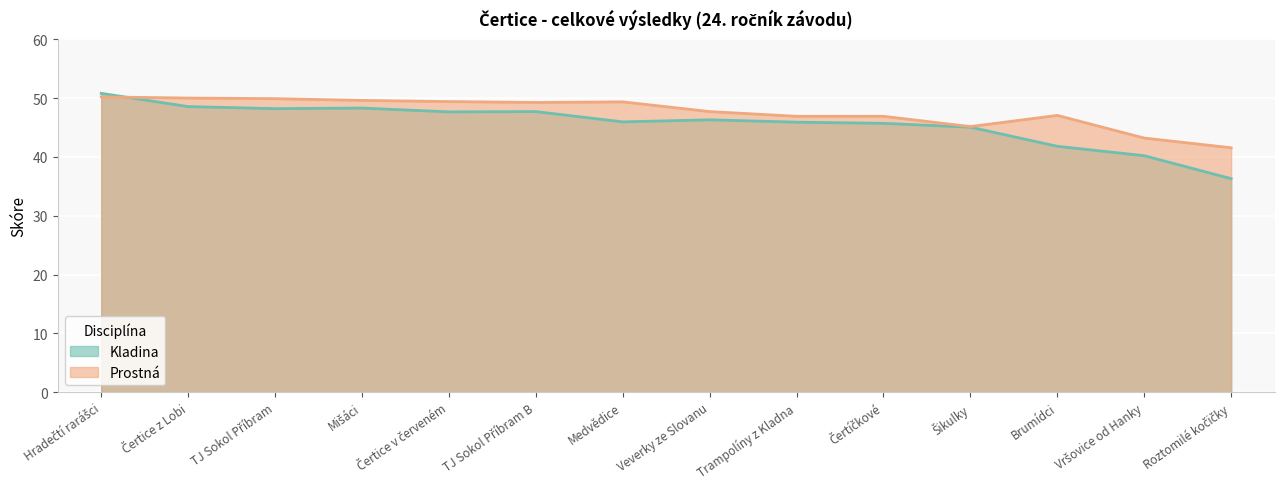

Reading right to left, list all the values displayed in this chart.

Kladina: 36.3	40.2	41.8	45.0	45.7	45.9	46.3	46.0	47.7	47.6	48.3	48.2	48.5	50.8
Prostná: 41.5	43.2	47.0	45.1	46.9	46.9	47.7	49.4	49.2	49.4	49.6	49.9	50.0	50.2